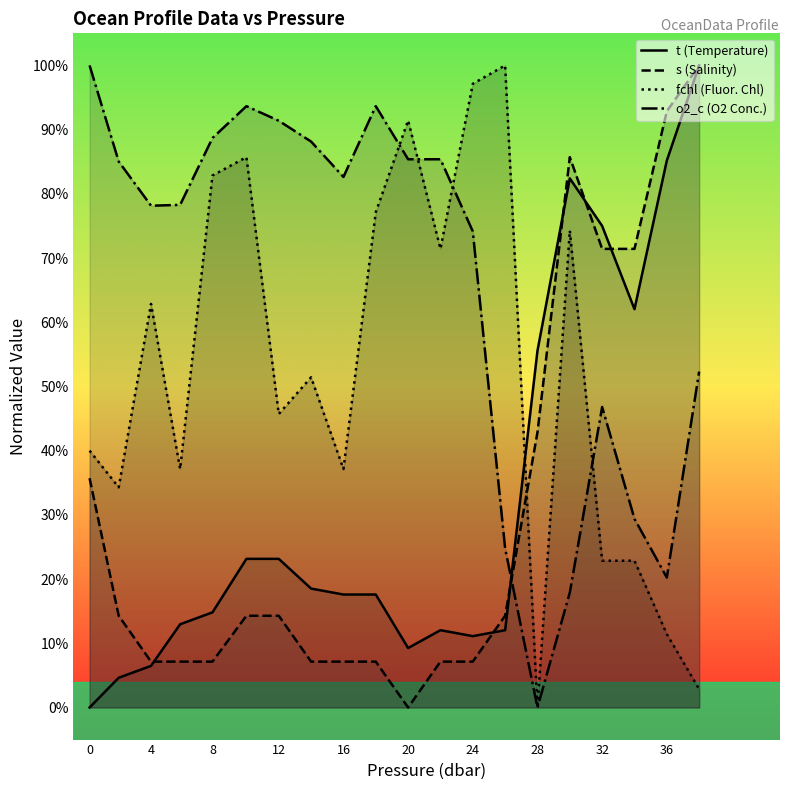

At how many categories does at least one series exceed 0?

20